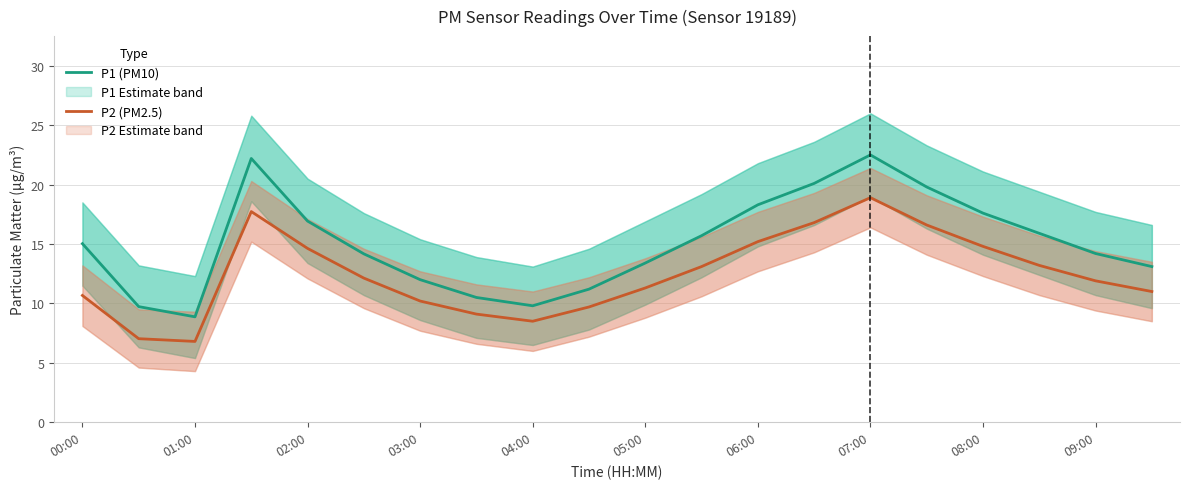

What position from the left is 13?

14